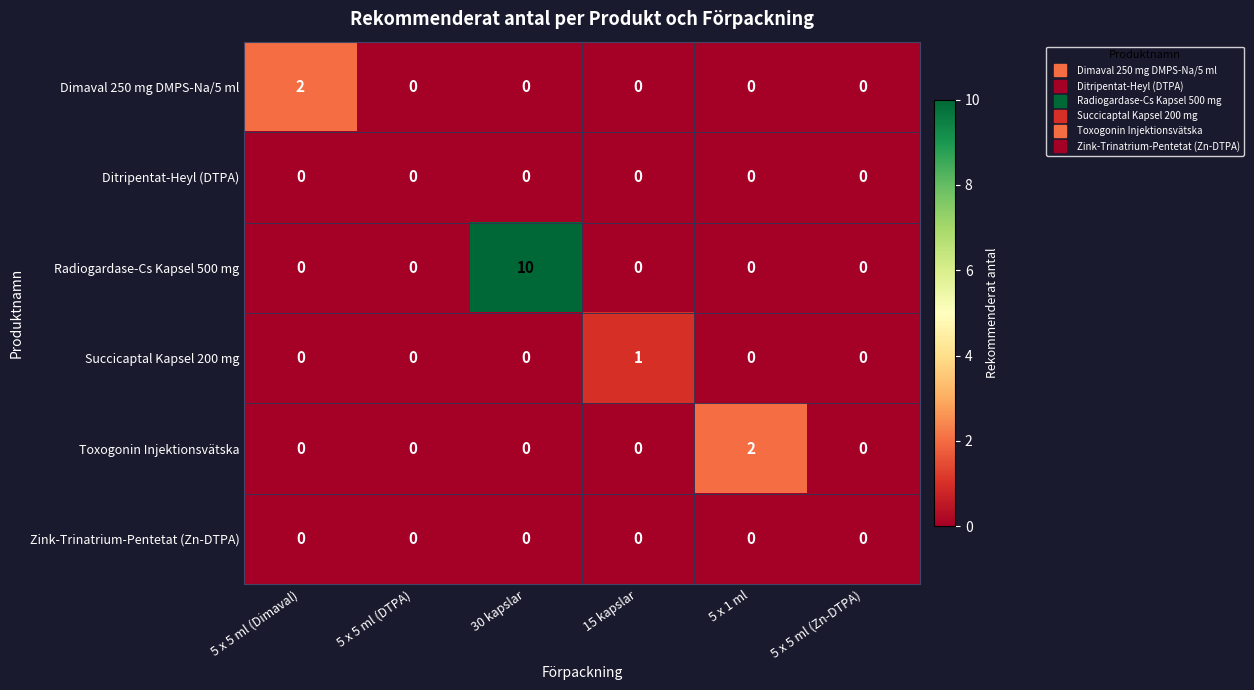

Is it true that Radiogardase-Cs Kapsel 500 mg equals 10 at 30 kapslar?

True